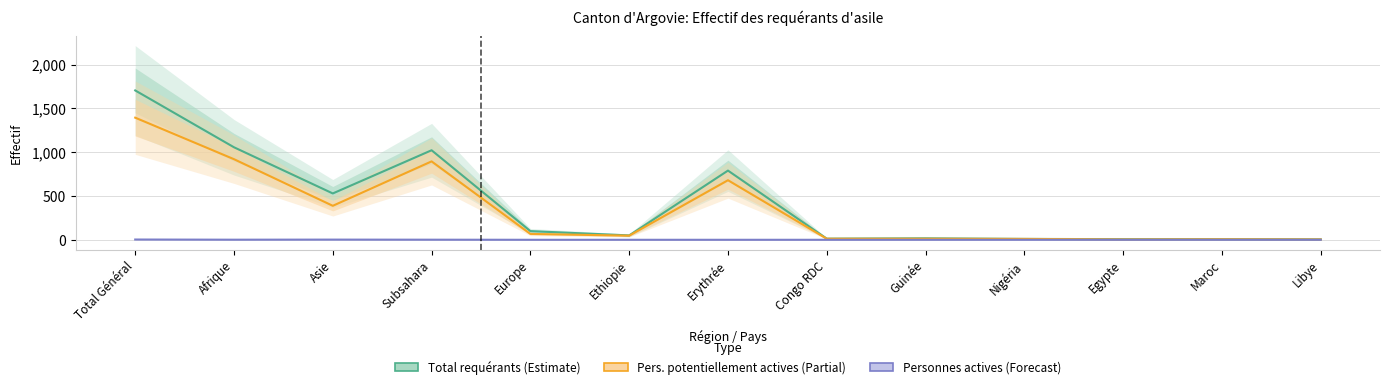

What is the sum of all Total requérants (Estimate) values?

5323